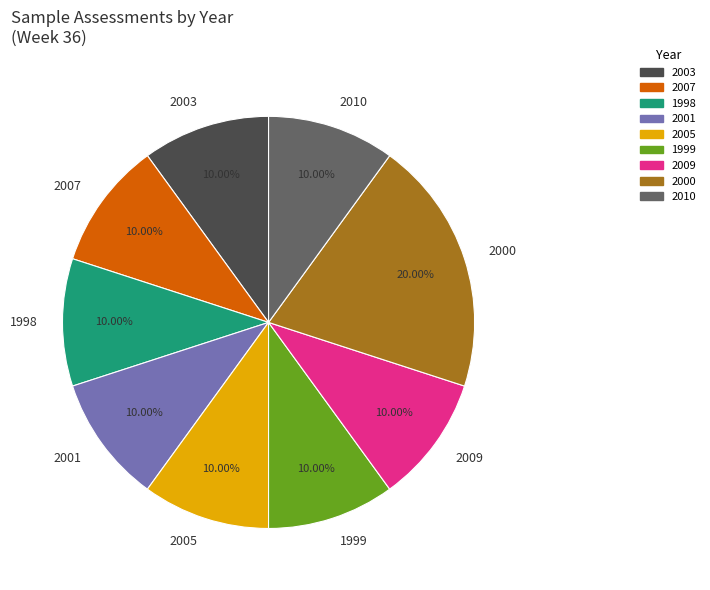

To the nearest percent, what is the combined percentage of 1999 and 2010?

20%